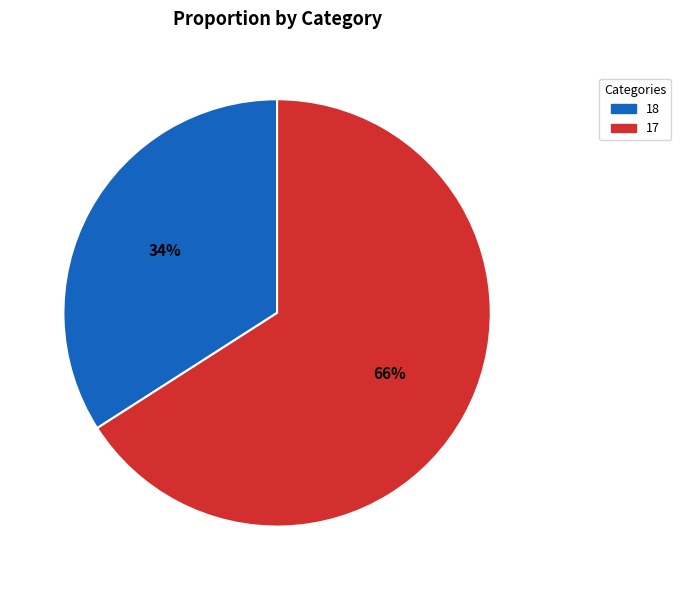

Which has a higher value, 17 or 18?

17